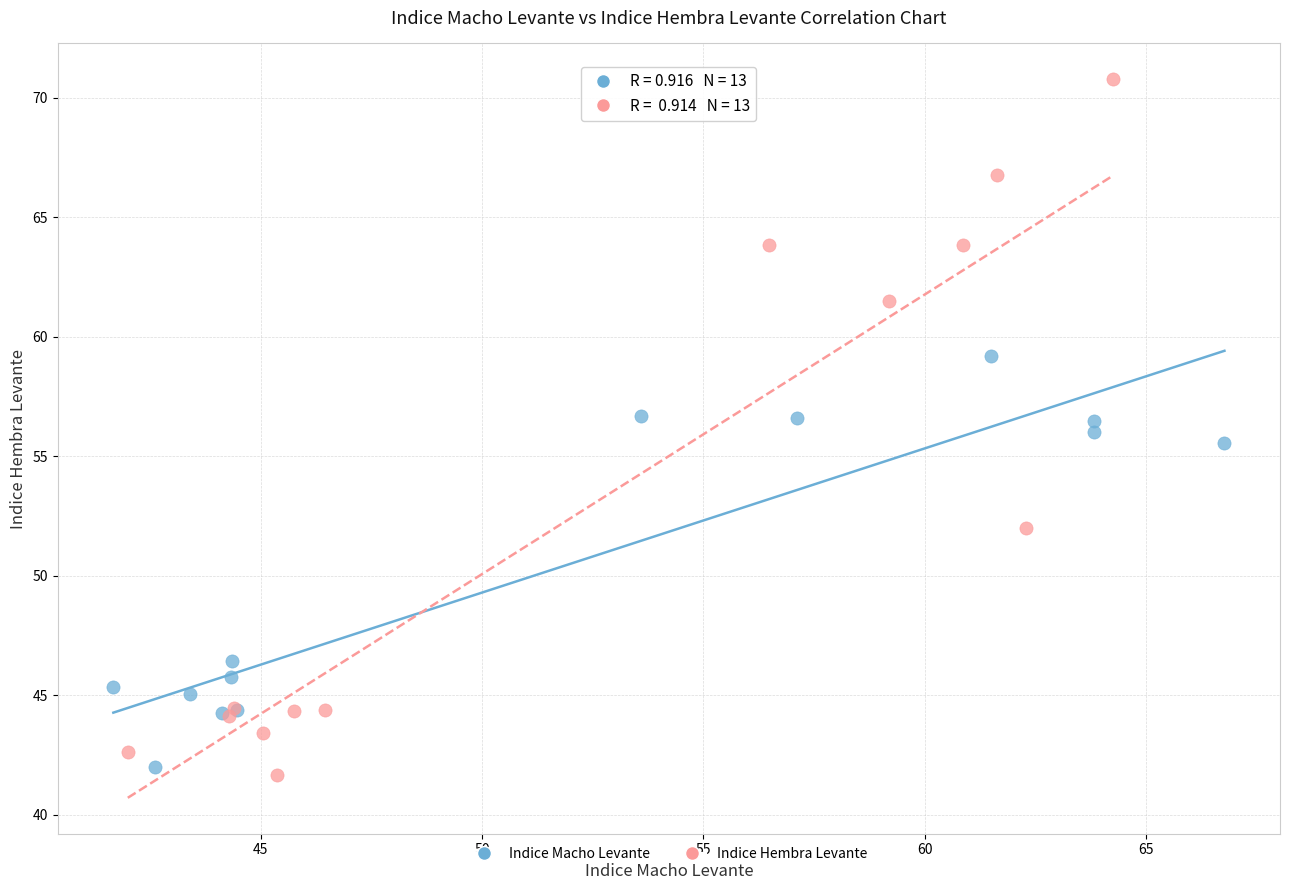

Which series has the largest Y range (max minus min)?

Indice Hembra Levante